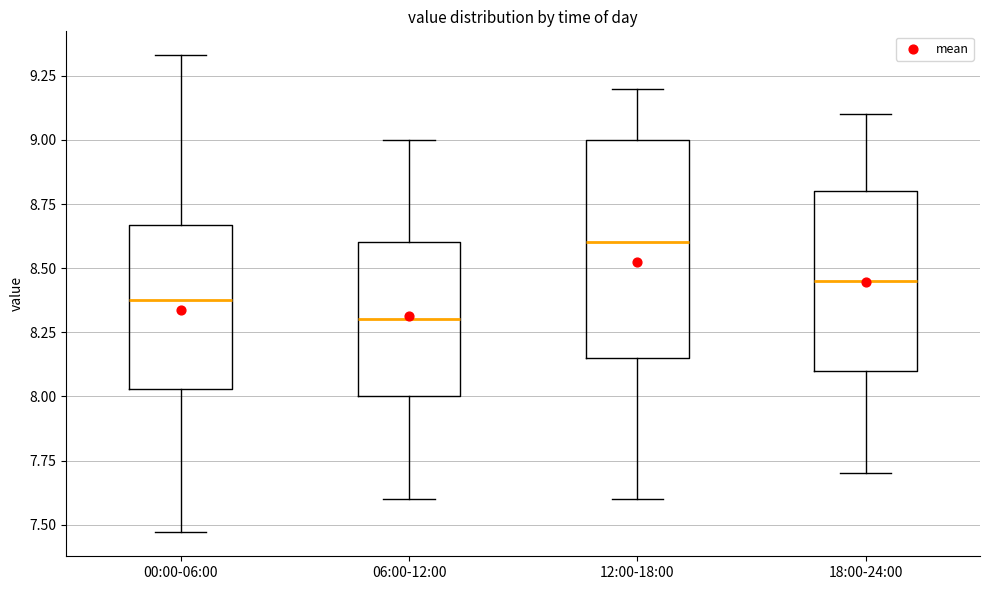

Where is the upper edge of the box for 18:00-24:00 on the y-axis? The values are not printed on the chart, so give them approximately, as read against the axis.

8.80